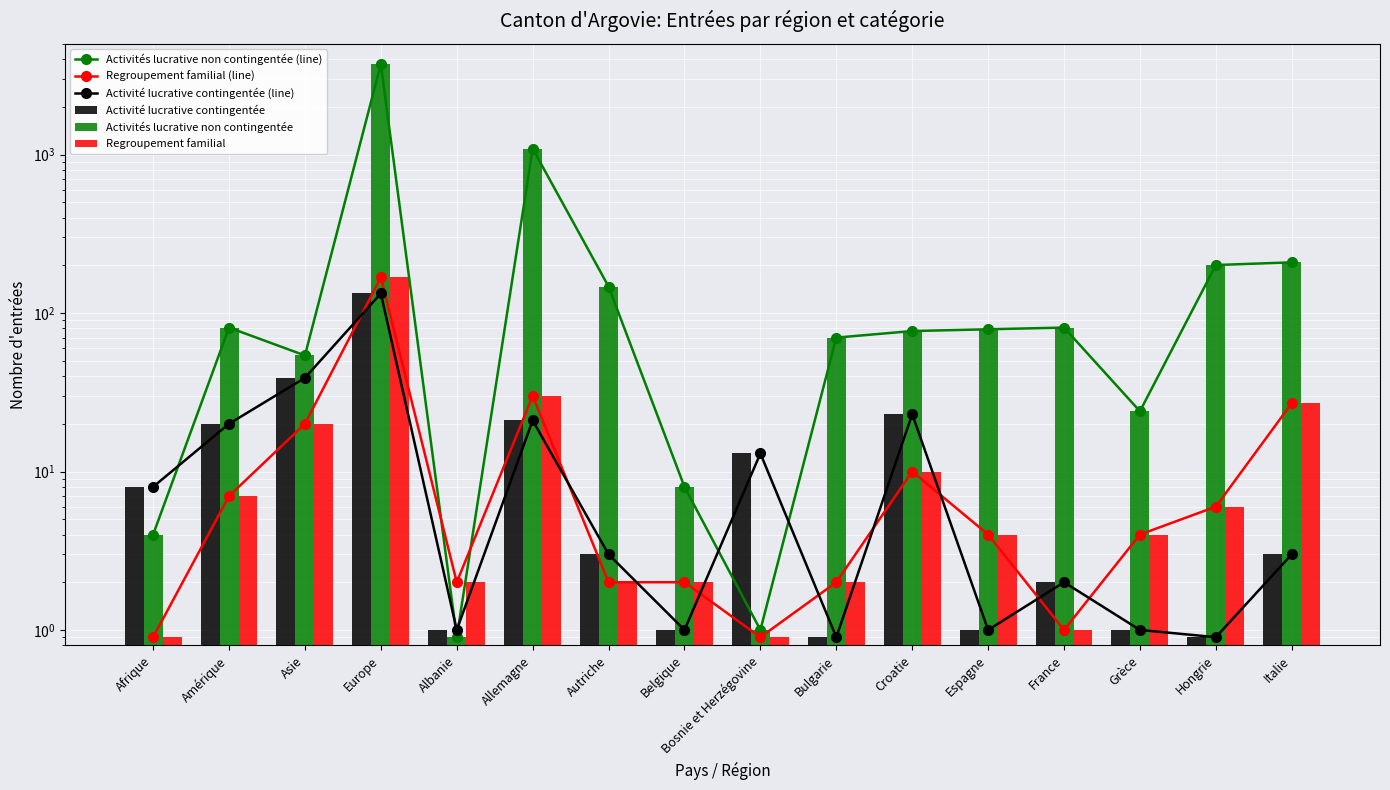

Where does the Activités lucrative non contingentée (line) series first go above 79?

Amérique